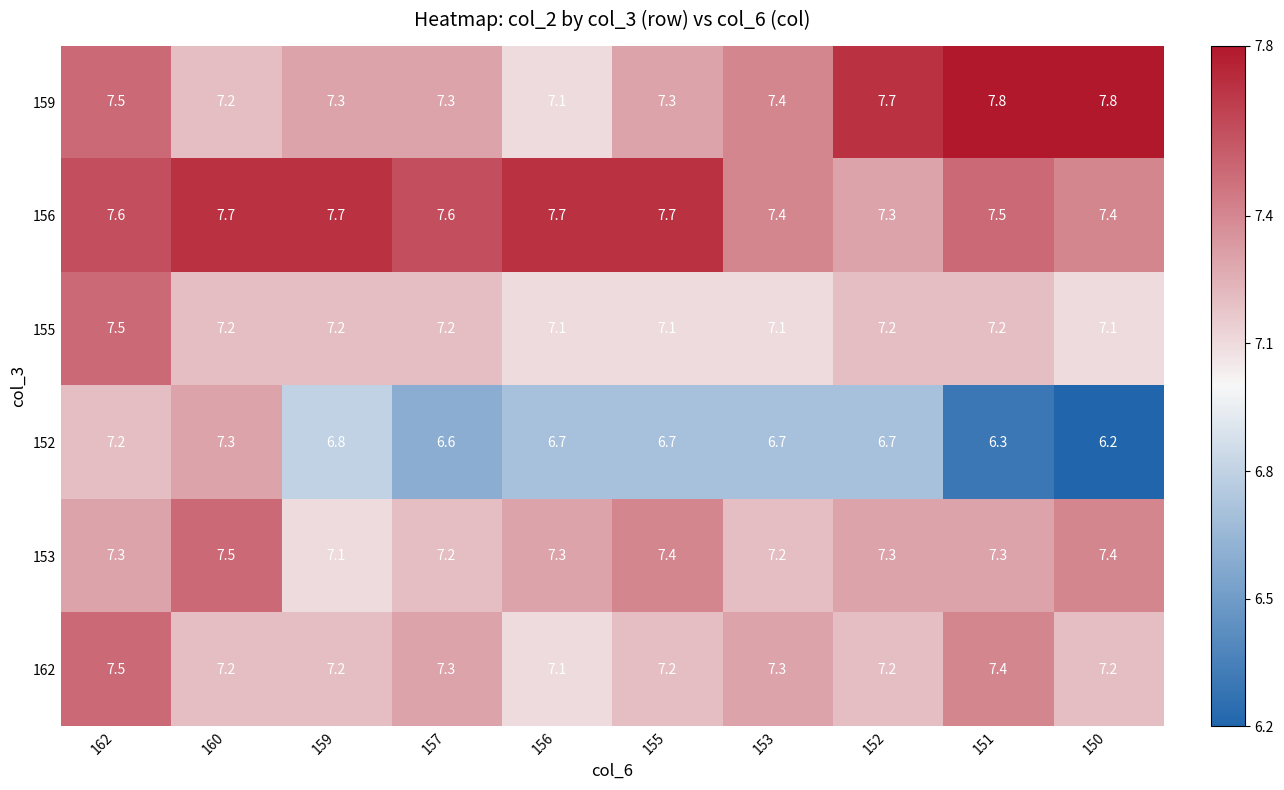

Which series has the largest range (max minus min)?

152